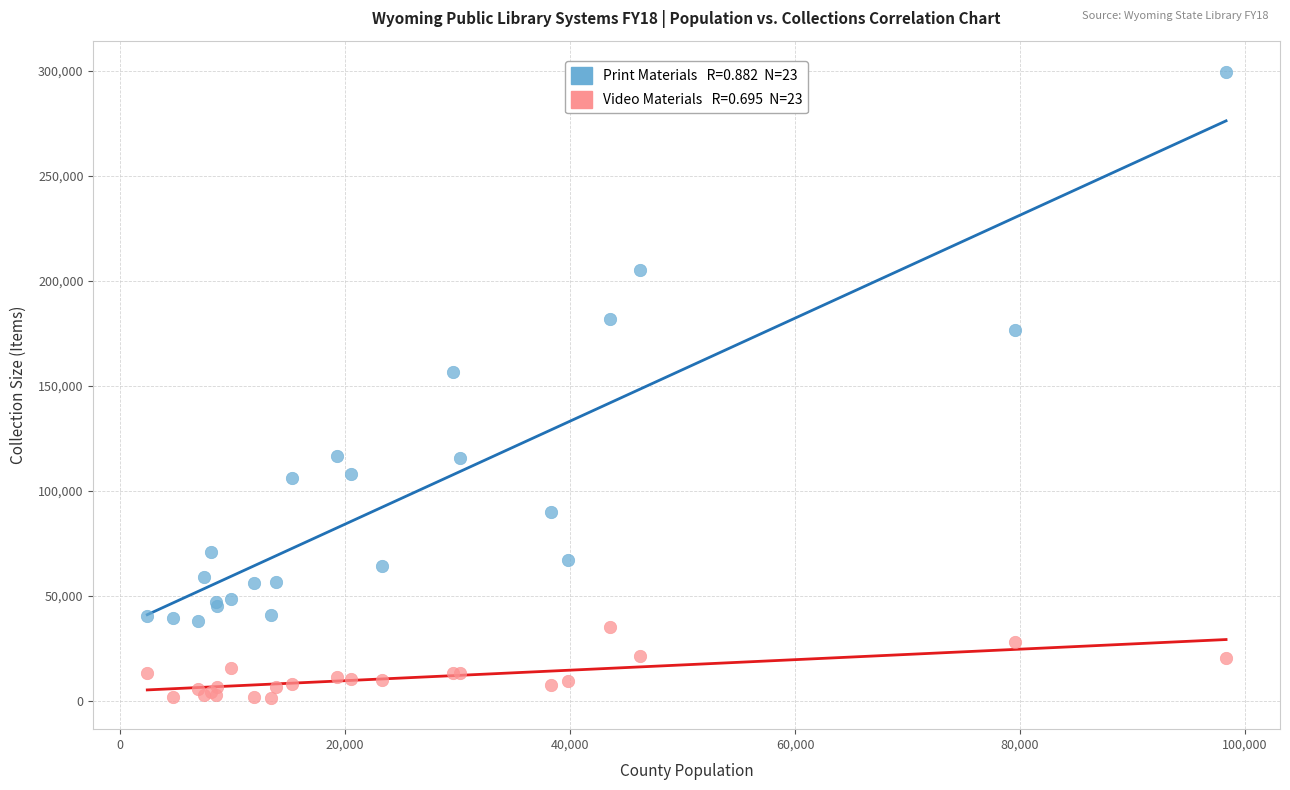

Across all series, what Y value is closest to 150472?

156430